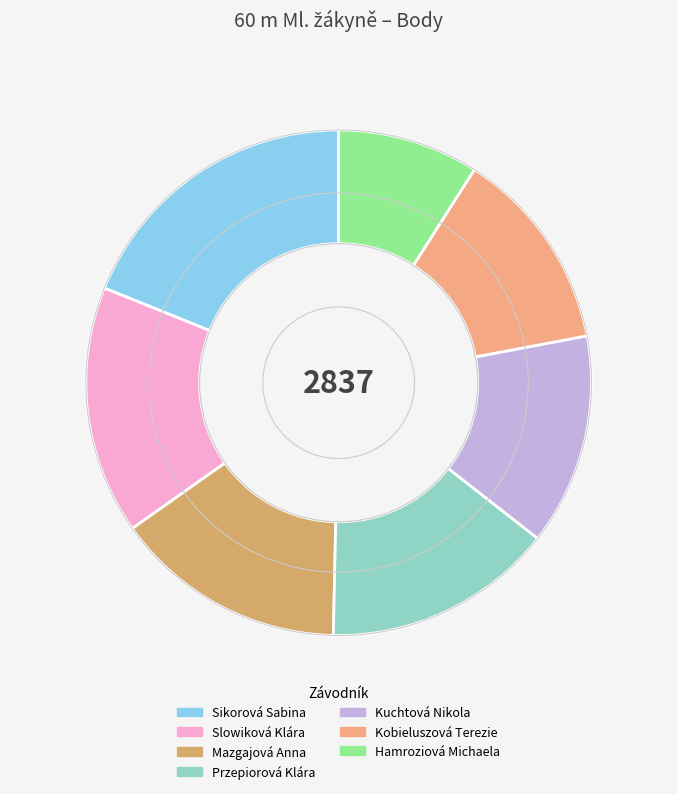

Rank the categories by value from highest to lowest.

Sikorová Sabina, Slowiková Klára, Mazgajová Anna, Przepiorová Klára, Kuchtová Nikola, Kobieluszová Terezie, Hamroziová Michaela